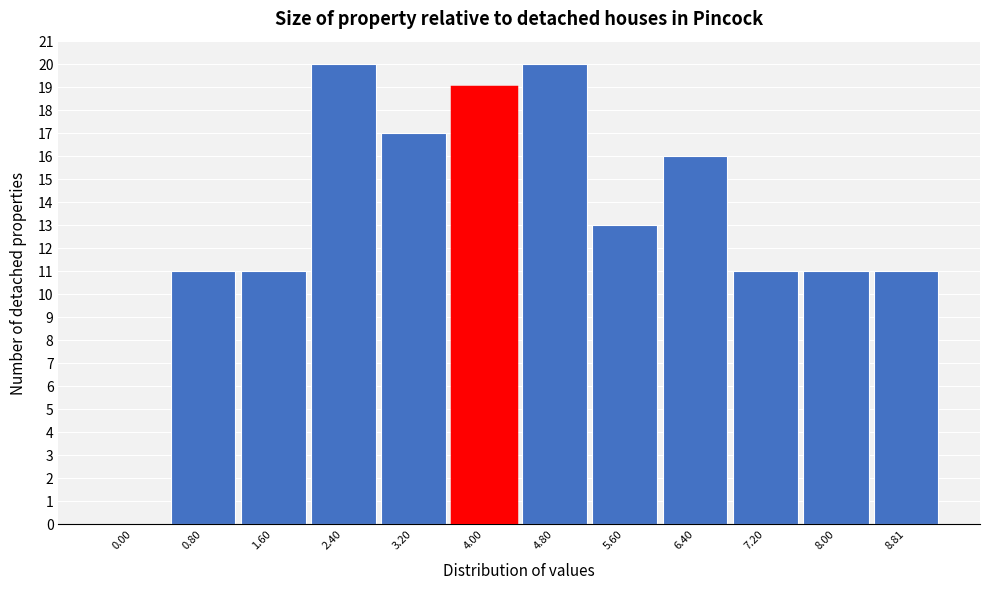

Reading left to right, extract all data points from this chart.

0.00=0	0.80=11	1.60=11	2.40=20	3.20=17	4.00=19	4.80=20	5.60=13	6.40=16	7.20=11	8.00=11	8.81=11